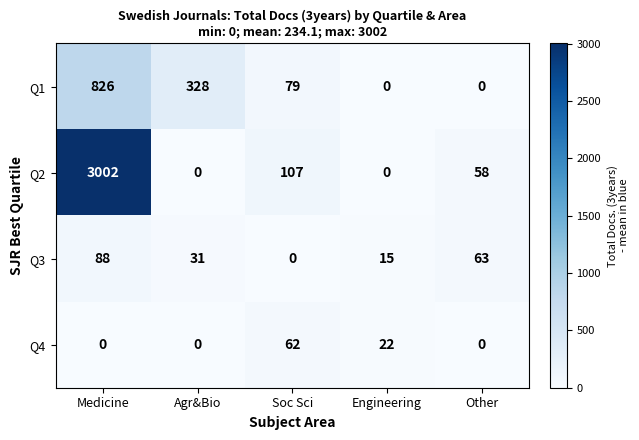

What is the difference between the maximum and minimum values in the Q3 series?

88